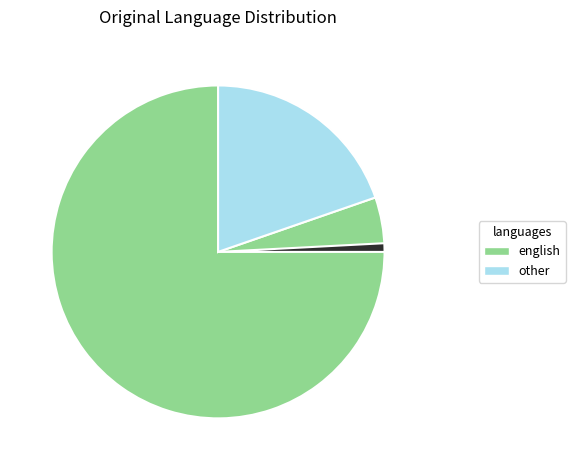

Does any single category account for the majority?

Yes